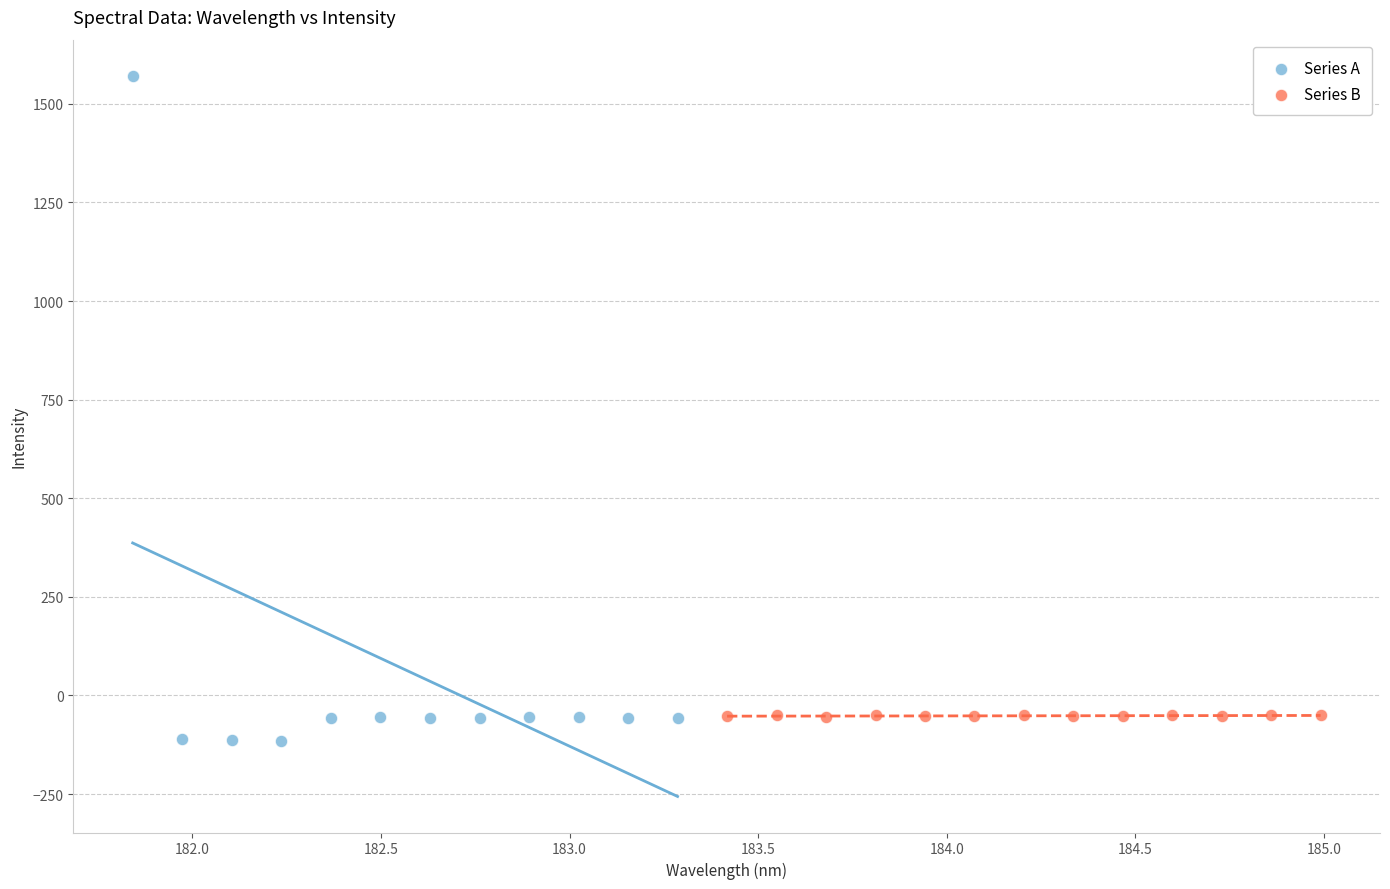

Which series contains the lowest Y value?

Series A